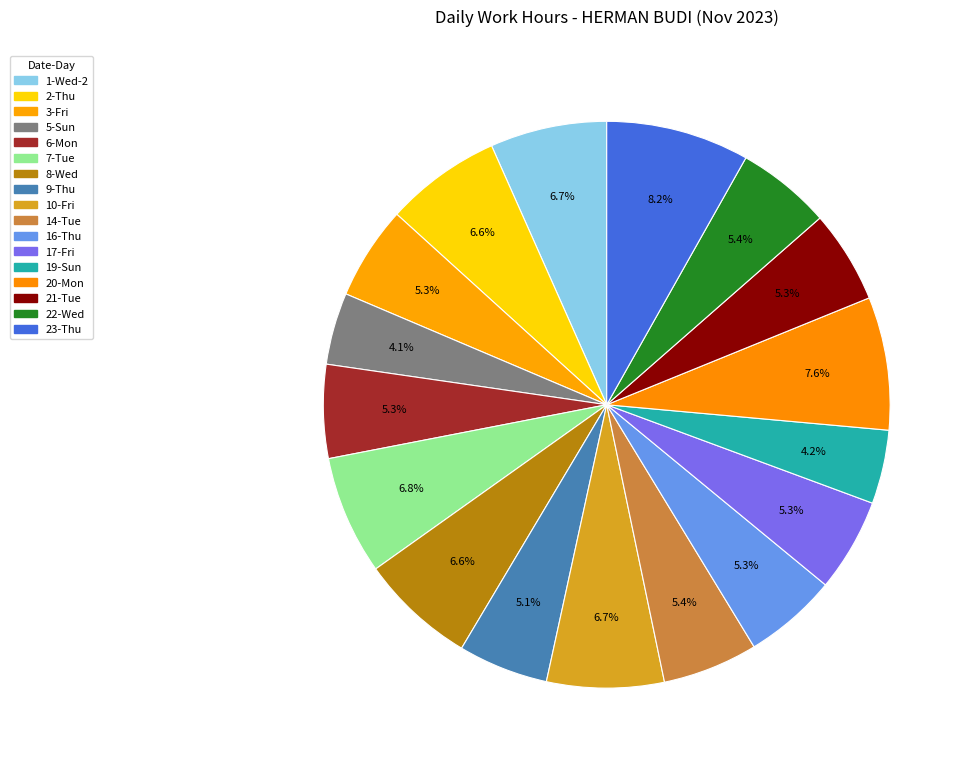

Is there a majority slice in this chart?

No